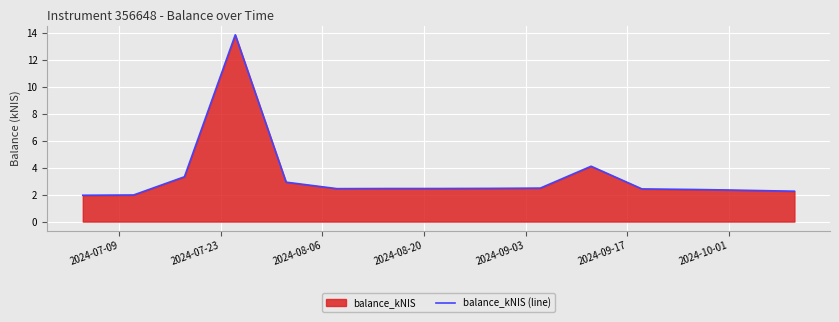

What is the maximum value shown in the chart?

13.8